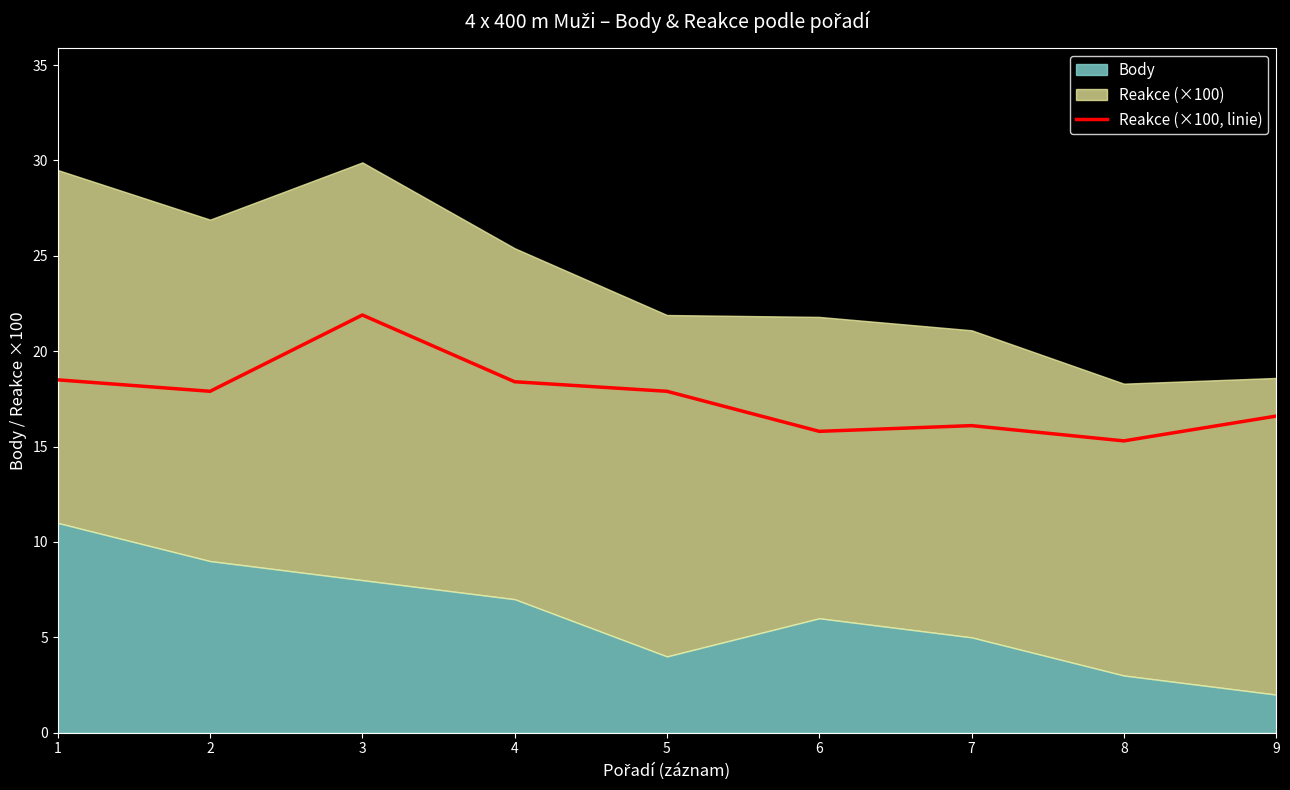

What is the value of the 4th point from the left?

18.4